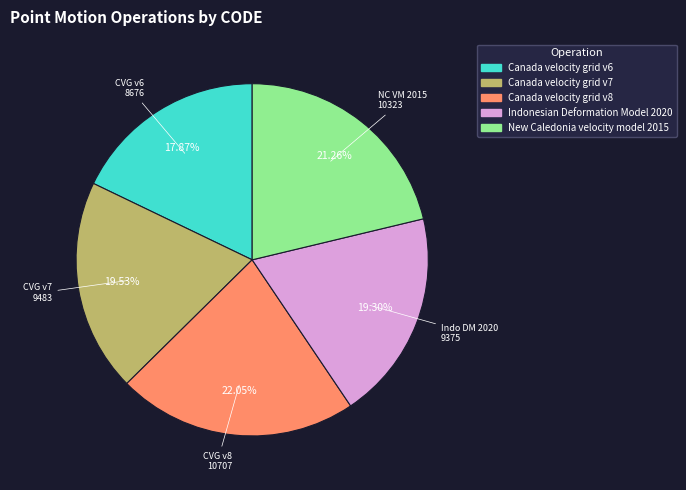

Does Canada velocity grid v8 account for over 50% of the chart?

No